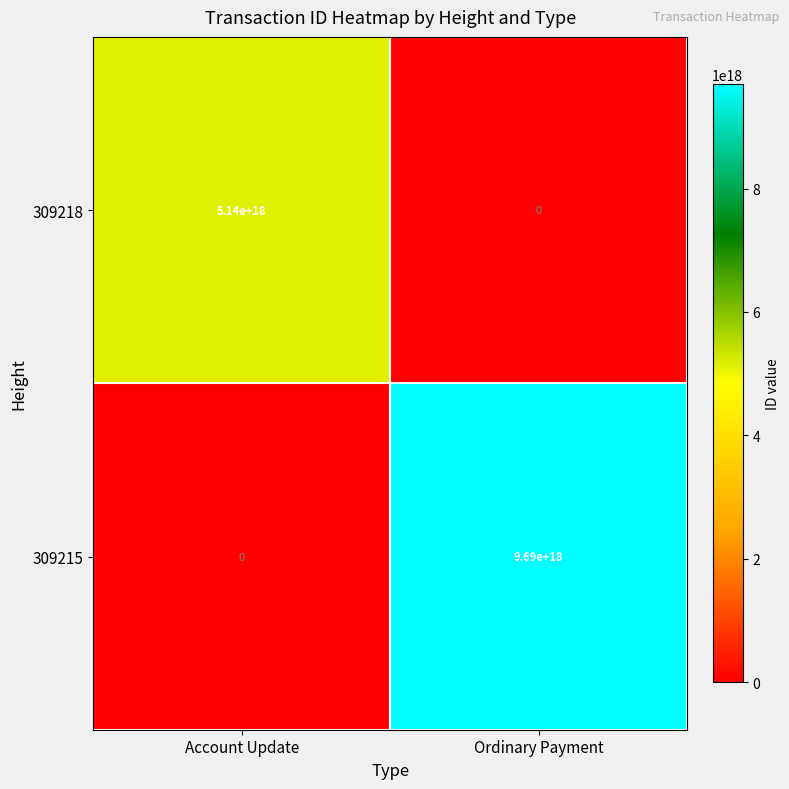

Rank the series at Ordinary Payment from lowest to highest value.

309218, 309215